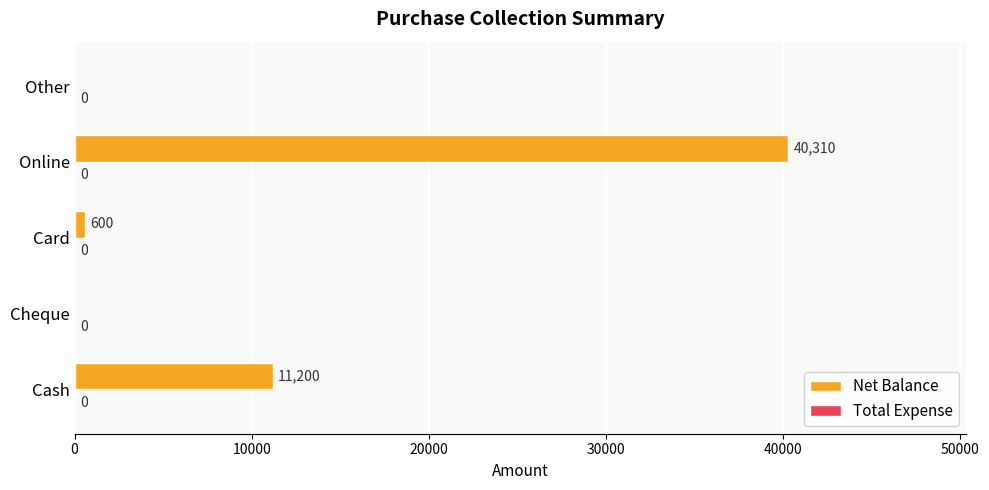

How many distinct data groups are displayed?

1